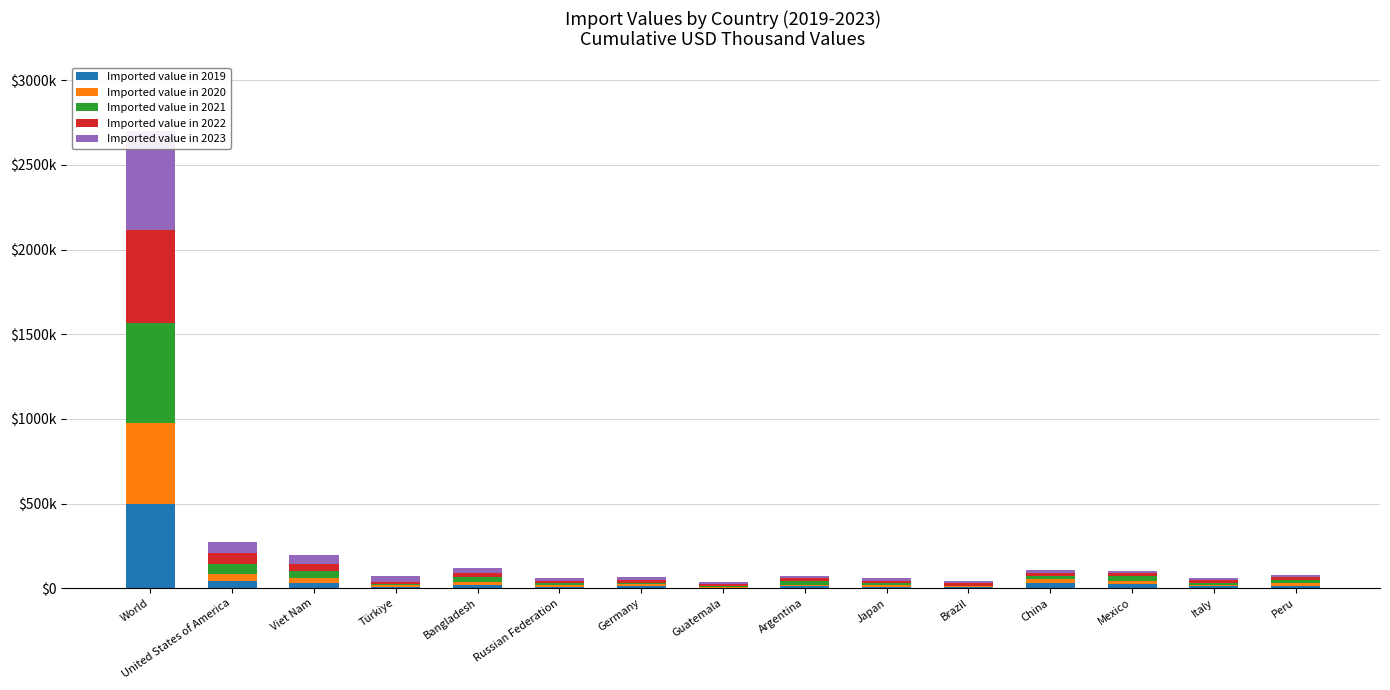

The Imported value in 2019 series shows 21952 at Peru. True or false?

False